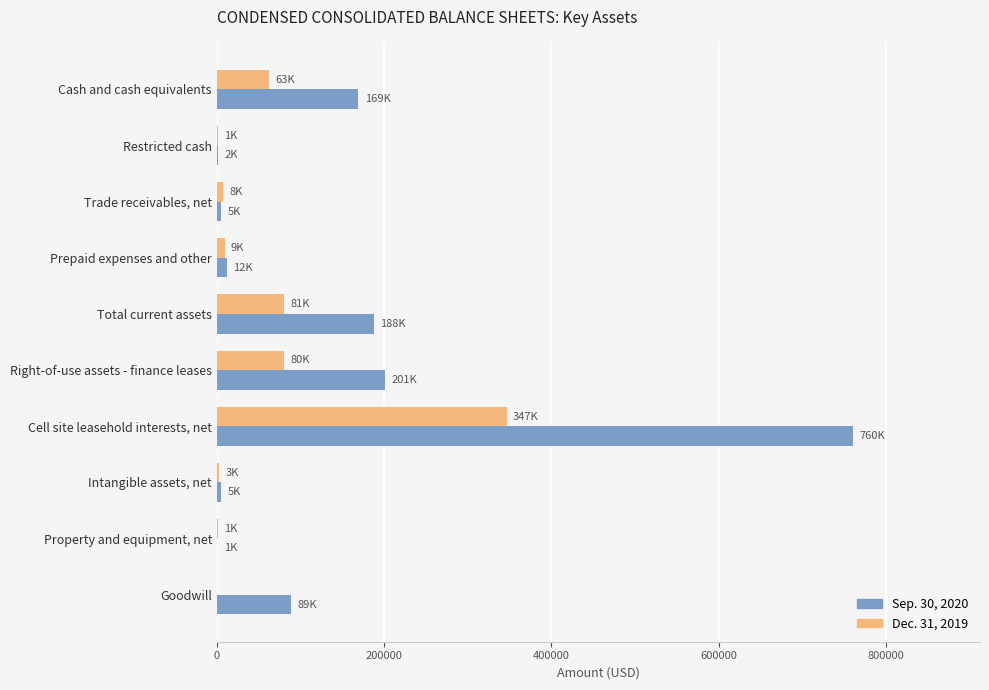

True or false: Sep. 30, 2020 has a value of 104637 at Total current assets.

False